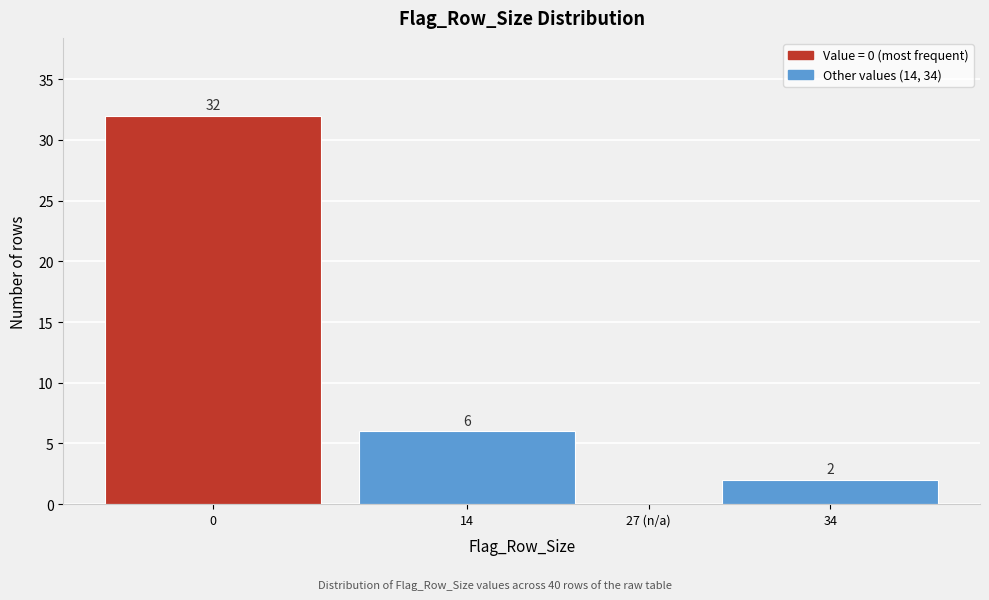

Reading left to right, what are all the values shown in this chart?

0=32	14=6	27 (n/a)=0	34=2